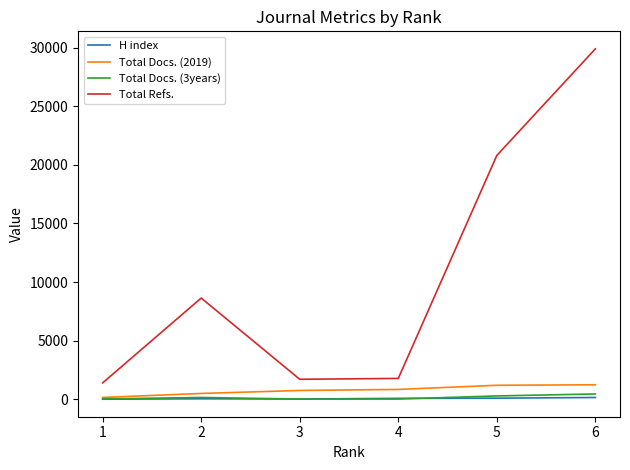

The value of Total Refs. at 1 is 1404. True or false?

True